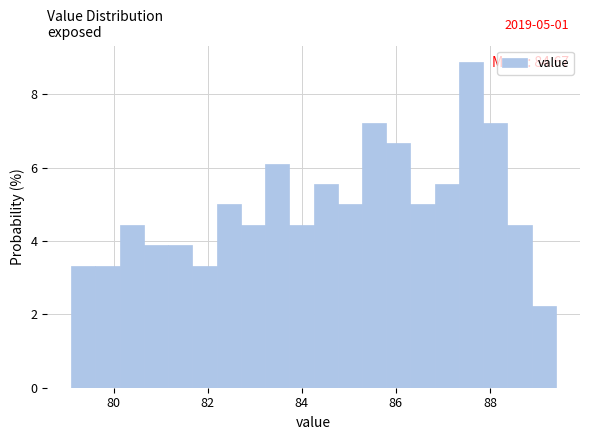

Read against the x-axis, roughly where is the centre of the tallest bar?

87.6